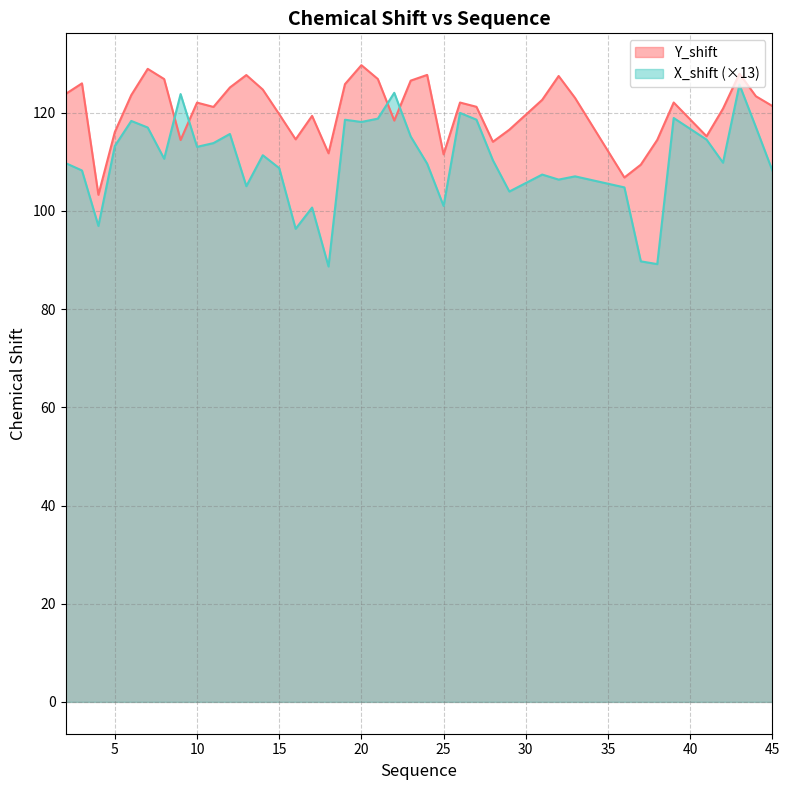

What is the value of the Y_shift point at the 30th from the left?

127.5